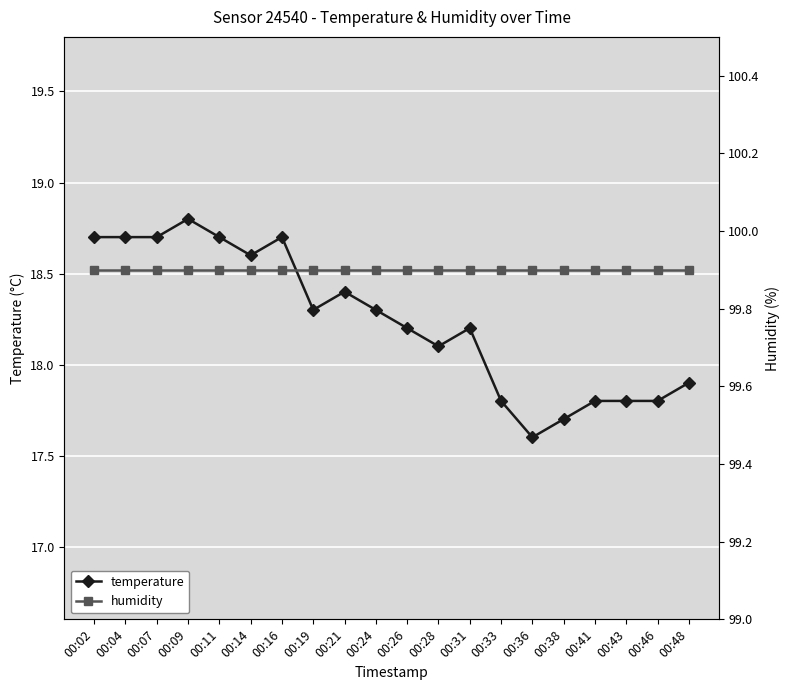

How many lines are shown in the chart?

2